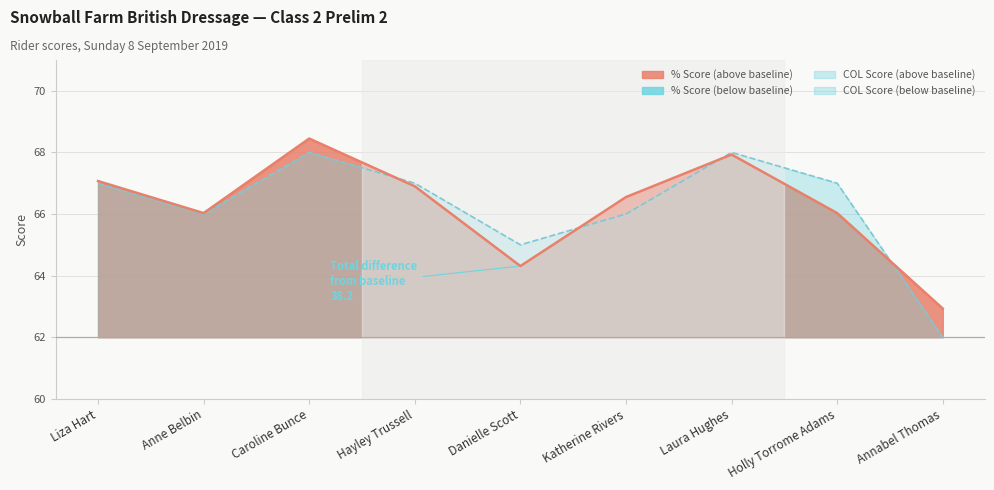

Which series changed the most between Hayley Trussell and Holly Torrome Adams?

% Score